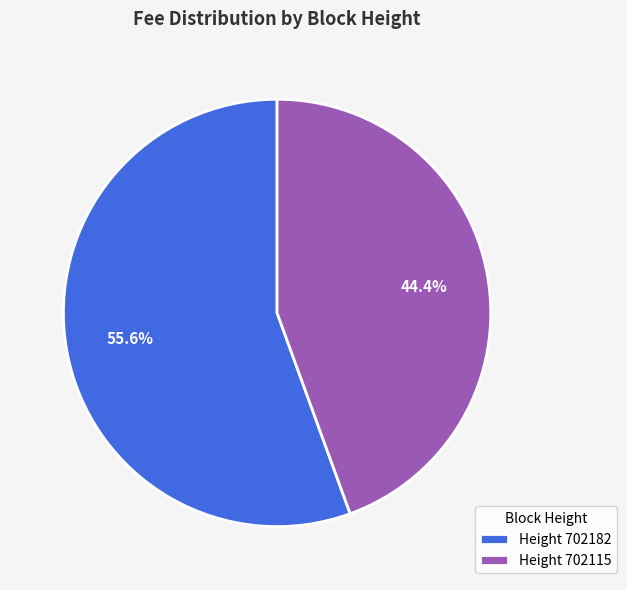

Combined, do Height 702115 and Height 702182 account for over 50%?

Yes